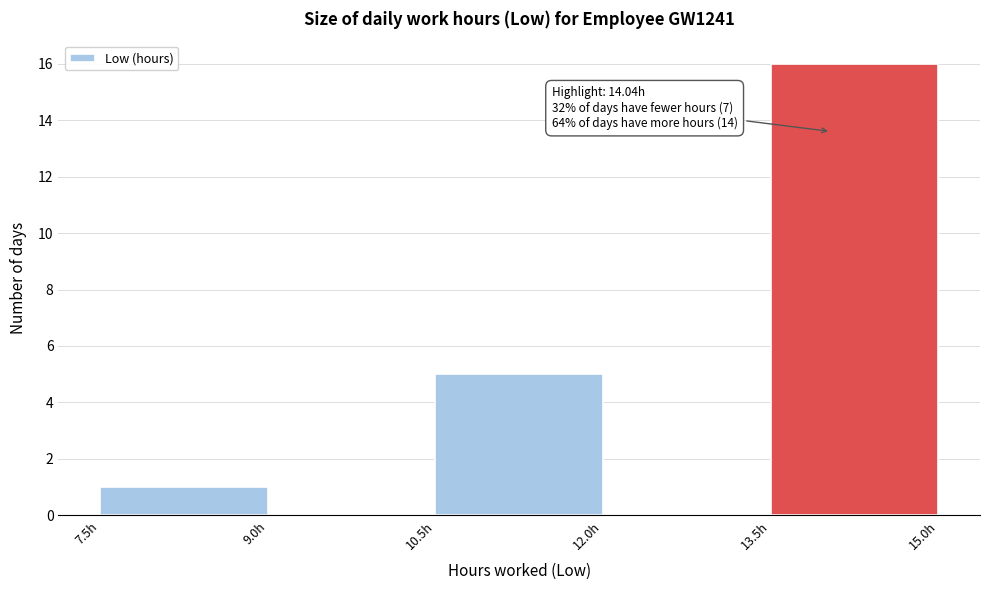

Which range on the x-axis has the tallest bar?

13.5 to 15.0